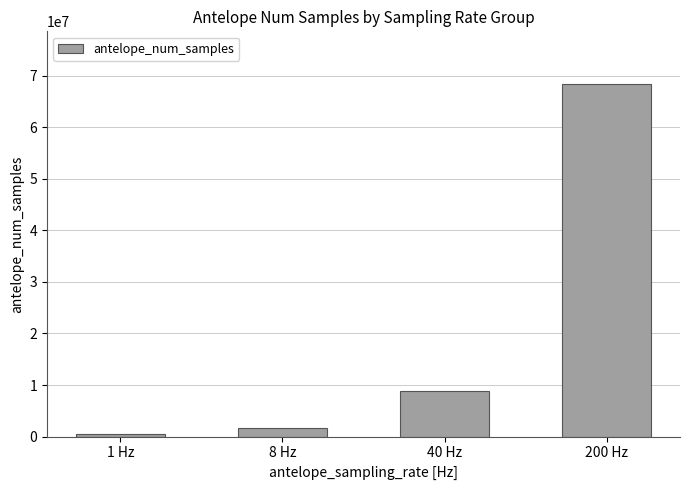

Reading left to right, extract all data points from this chart.

425275	1642254	8926469	68362511